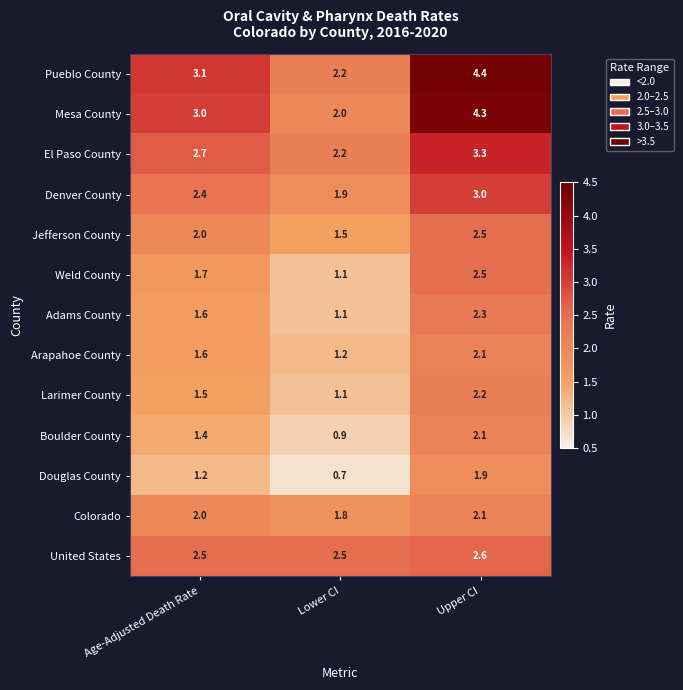

Between Age-Adjusted Death Rate and Lower CI, which series saw the biggest shift?

Mesa County